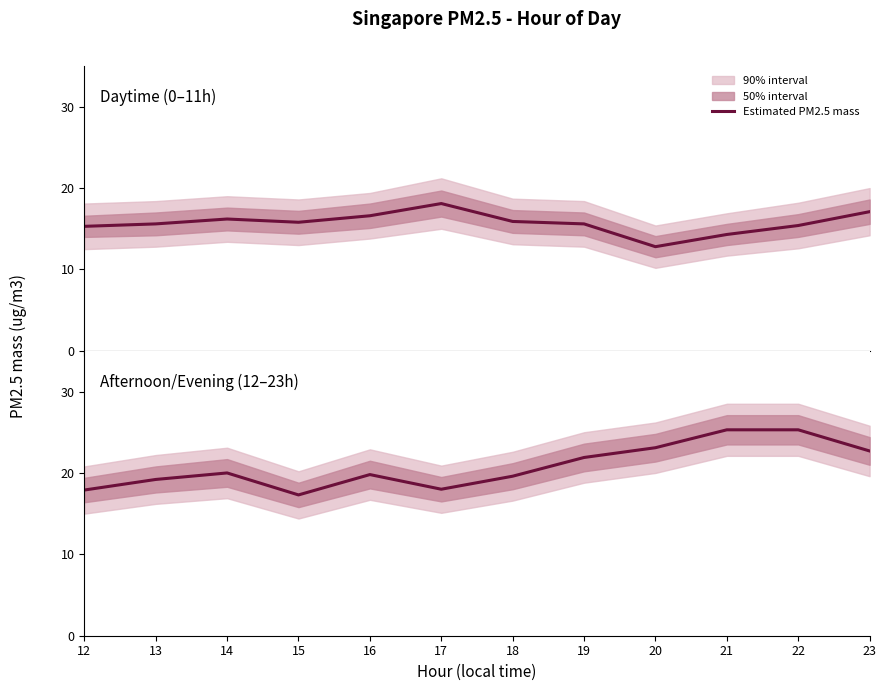

Reading right to left, list all the values displayed in this chart.

23=22.7	22=25.3	21=25.3	20=23.1	19=21.9	18=19.6	17=18.0	16=19.8	15=17.3	14=20.0	13=19.2	12=17.9